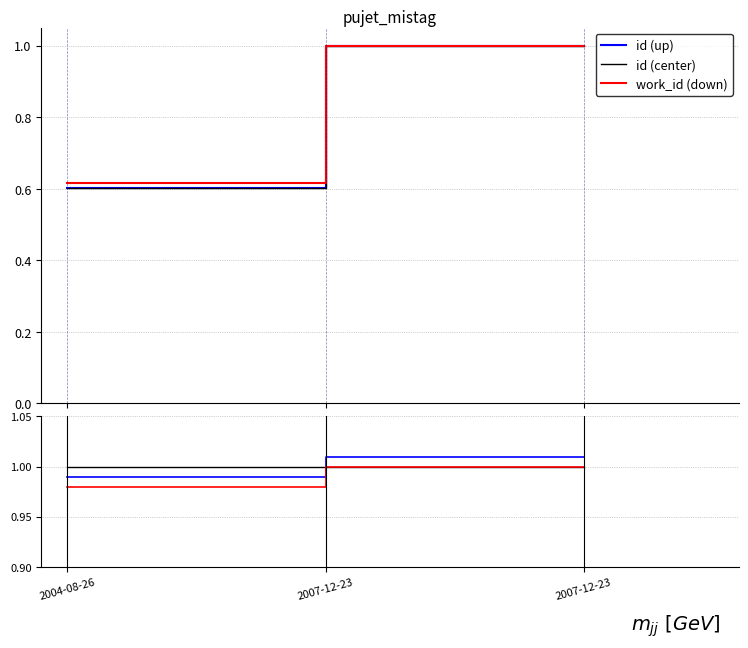

Reading left to right, transcribe all the data shown in this chart.

id (up): 2004-08-26=0.6	2007-12-23=1.0	2007-12-23=1.0
id (center): 2004-08-26=0.6	2007-12-23=1.0	2007-12-23=1.0
work_id (down): 2004-08-26=0.6	2007-12-23=1.0	2007-12-23=1.0
up: 2004-08-26=1.0	2007-12-23=1.0	2007-12-23=1.0
center: 2004-08-26=1.0	2007-12-23=1.0	2007-12-23=1.0
down: 2004-08-26=1.0	2007-12-23=1.0	2007-12-23=1.0